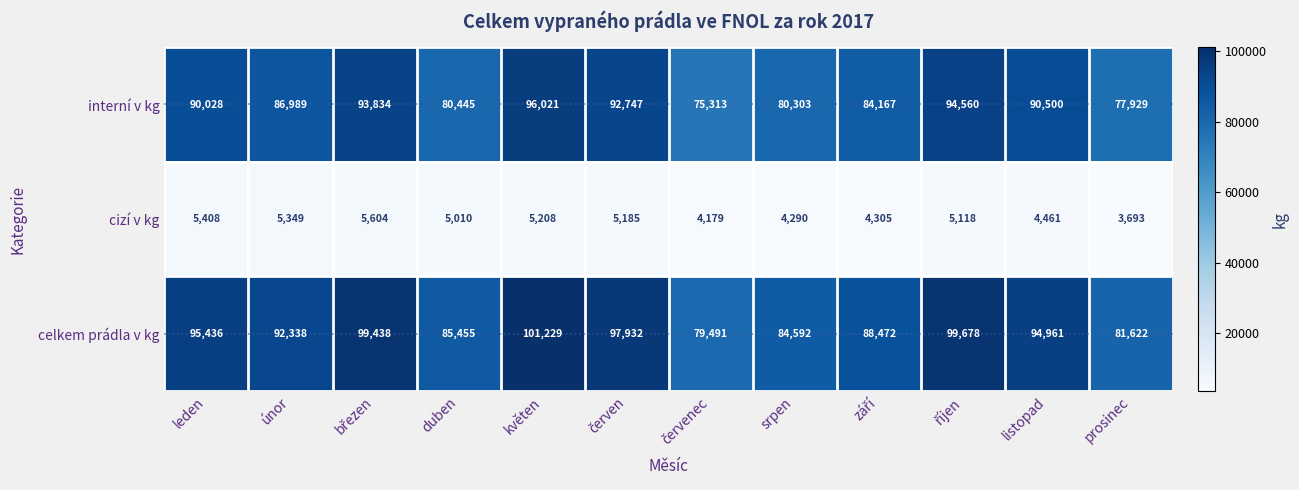

How many data points in interní v kg are less than 90028?

6